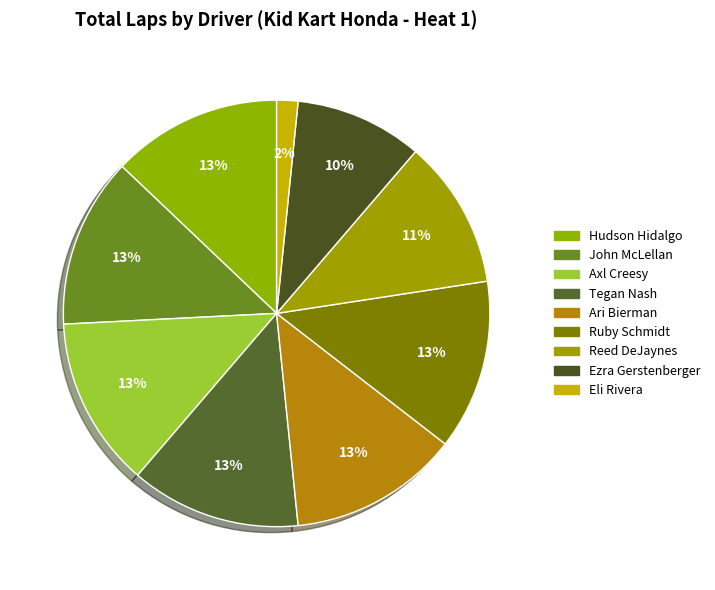

Which slice is the smallest?

Eli Rivera